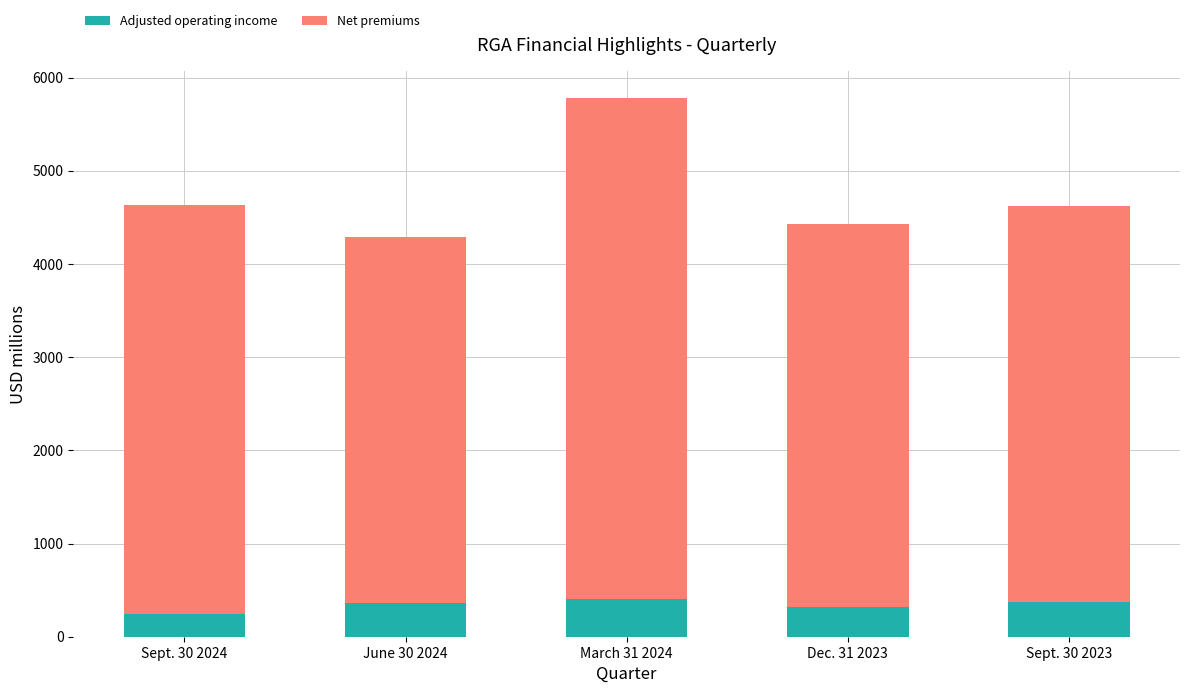

What is the sum of the Adjusted operating income values at June 30 2024 and Sept. 30 2023?

737